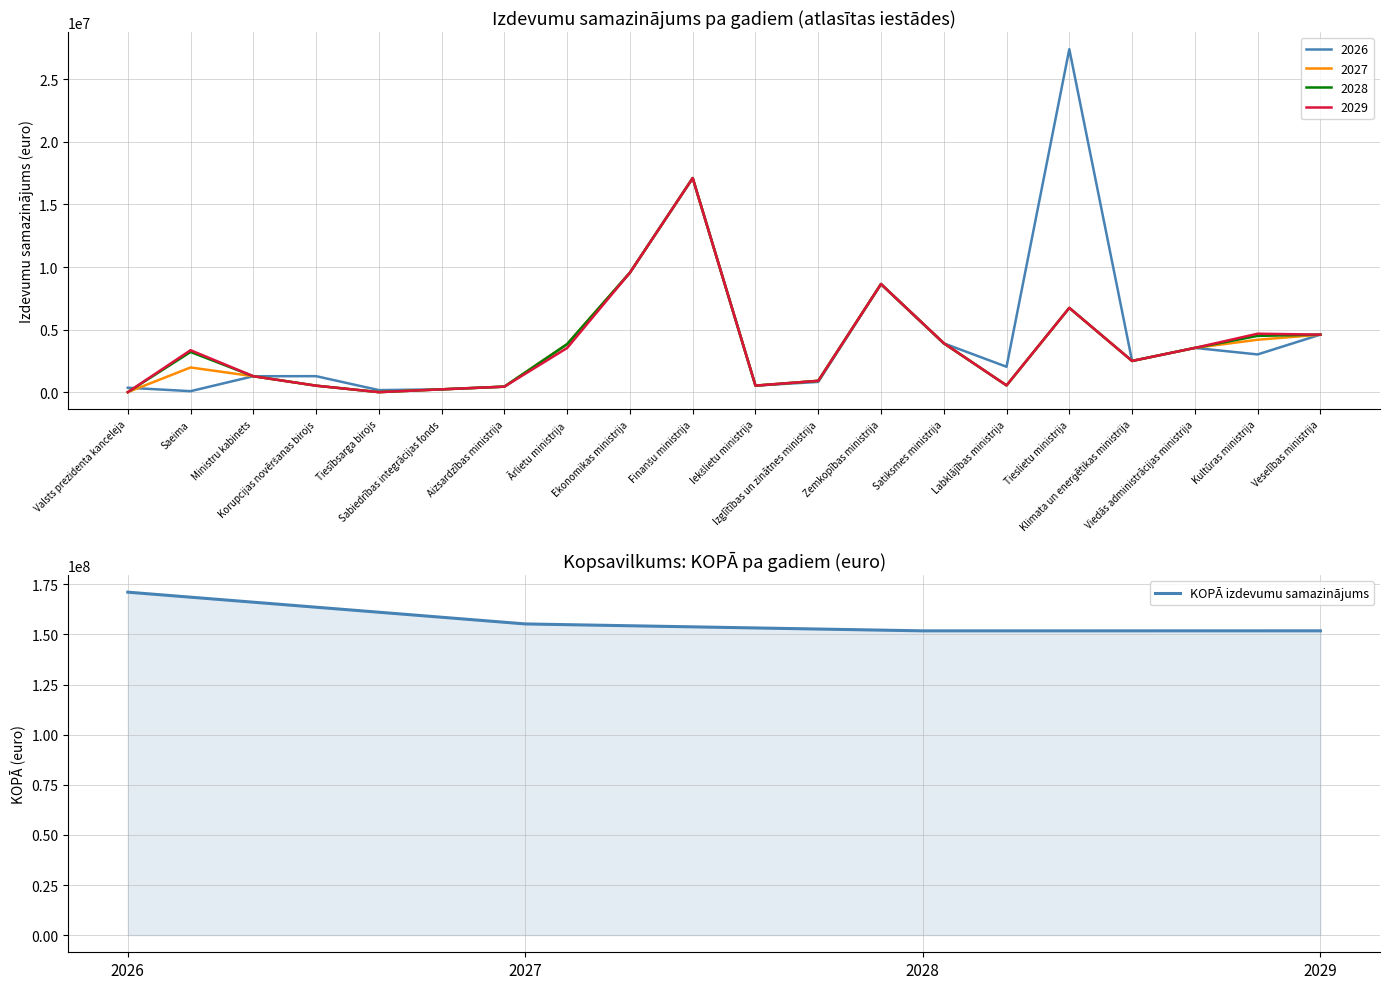

True or false: KOPĀ izdevumu samazinājums has more than 1 interior local peaks.

False